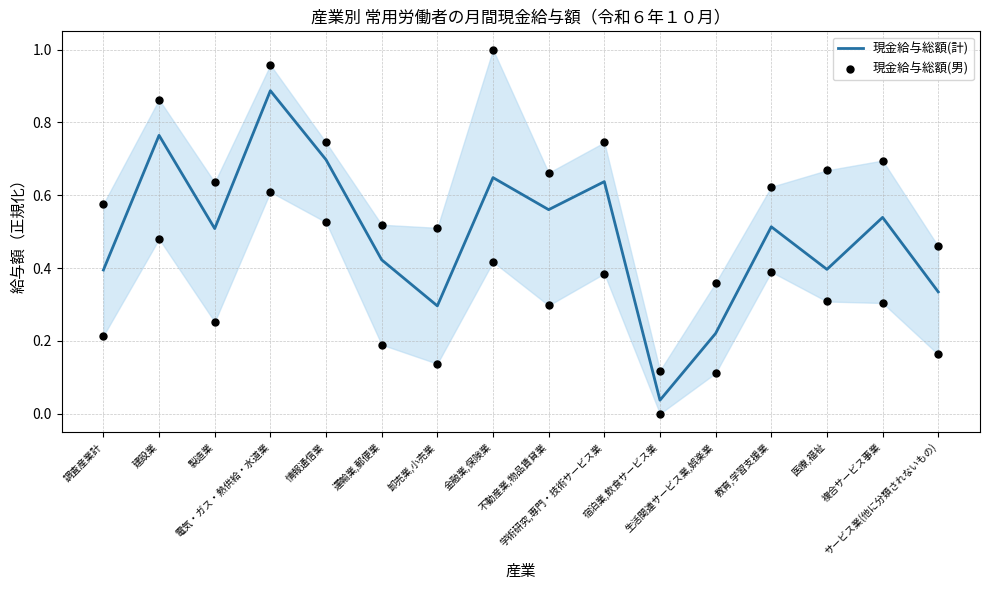

What are all the series names shown in the legend?

現金給与総額(計), 現金給与総額(男)